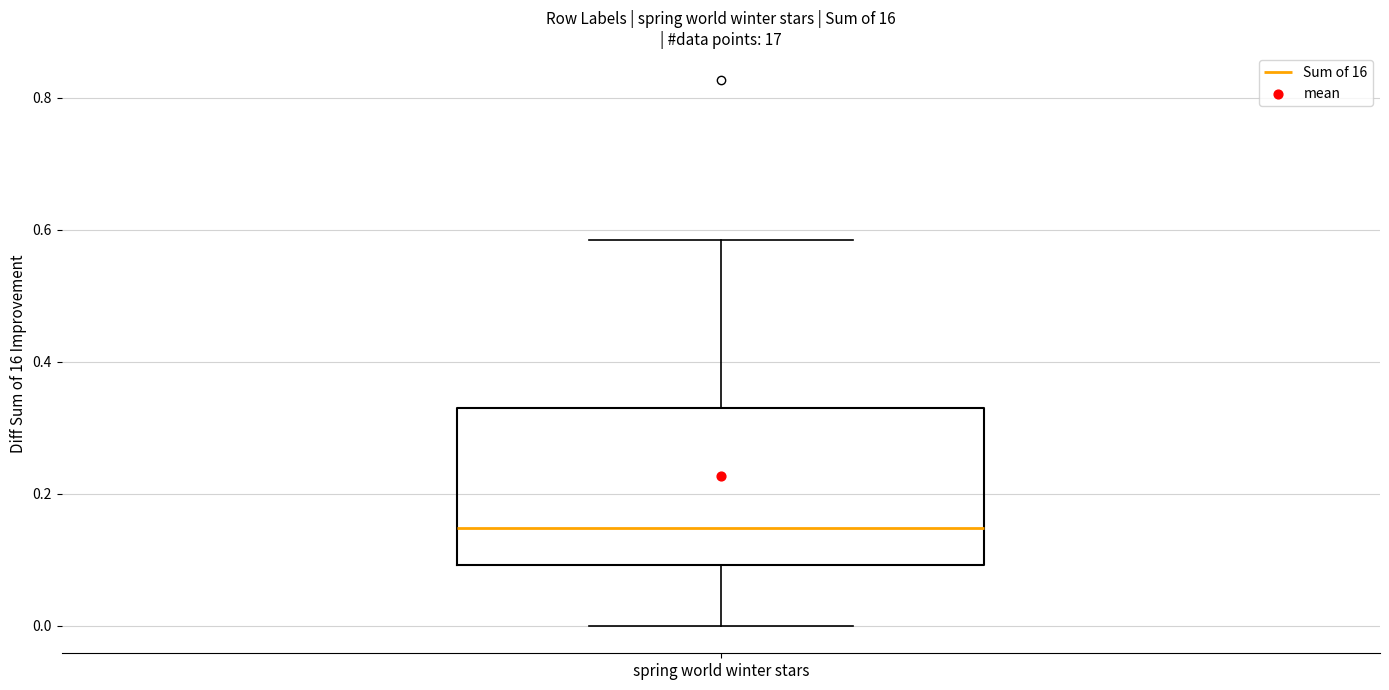

Where is the upper edge of the box for spring world winter stars on the y-axis? The values are not printed on the chart, so give them approximately, as read against the axis.

0.34